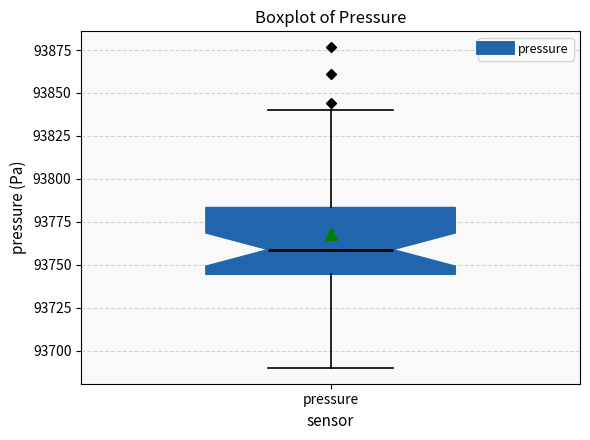

Transcribe this box plot: give where the median line is, the range the box spans, and where the two whiskers end, as read against the y-axis. The values are not printed on the chart, so give them approximately, as read against the axis.

median 93760, box 93745 to 93785, whiskers 93690 to 93840